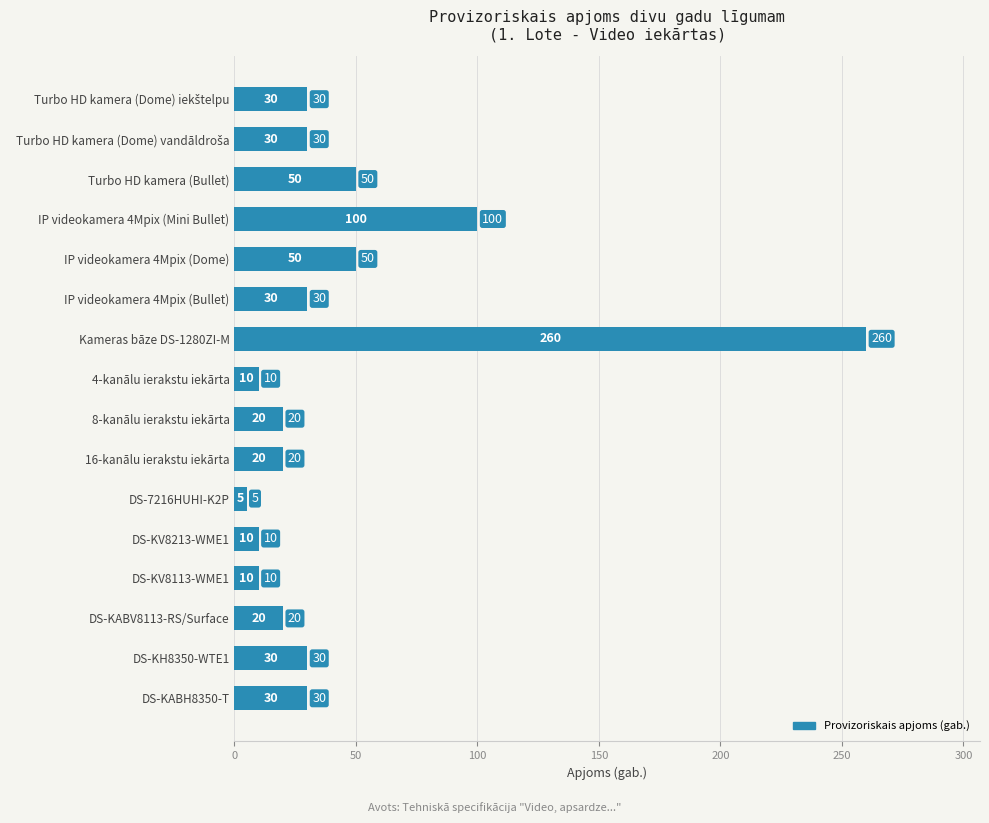

Where is the data nearest to the value 132?

IP videokamera 4Mpix (Mini Bullet)